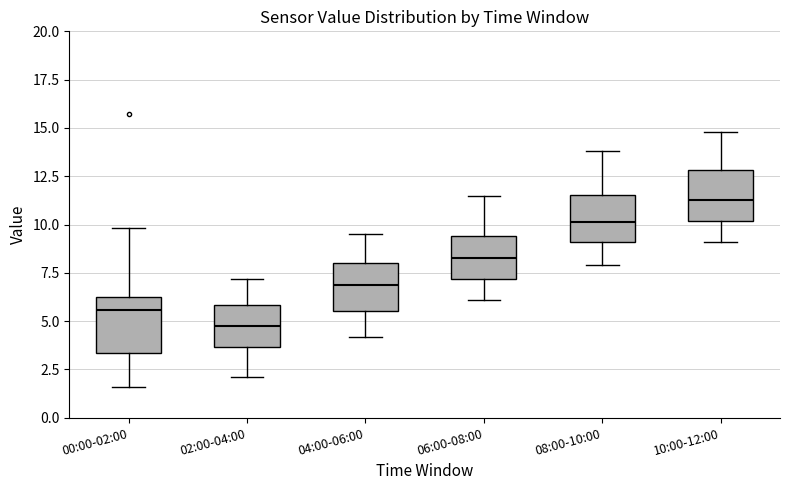

Where is the upper edge of the box for 06:00-08:00 on the y-axis? The values are not printed on the chart, so give them approximately, as read against the axis.

9.5